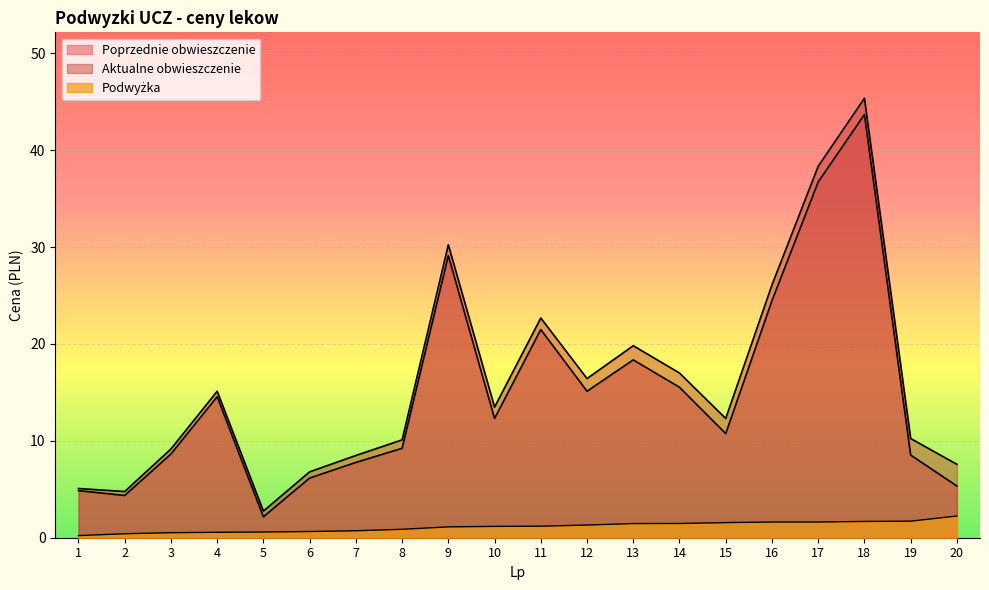

Reading left to right, list all the values displayed in this chart.

Poprzednie obwieszczenie: 1=4.9	2=4.4	3=8.6	4=14.6	5=2.2	6=6.2	7=7.8	8=9.2	9=29.1	10=12.3	11=21.5	12=15.1	13=18.4	14=15.5	15=10.8	16=24.5	17=36.7	18=43.7	19=8.5	20=5.3
Aktualne obwieszczenie: 1=5.1	2=4.8	3=9.2	4=15.1	5=2.8	6=6.8	7=8.5	8=10.1	9=30.2	10=13.5	11=22.7	12=16.4	13=19.8	14=17.0	15=12.3	16=26.1	17=38.3	18=45.4	19=10.2	20=7.6
Podwyżka: 1=0.2	2=0.4	3=0.5	4=0.6	5=0.6	6=0.6	7=0.7	8=0.9	9=1.1	10=1.2	11=1.2	12=1.3	13=1.5	14=1.5	15=1.6	16=1.6	17=1.6	18=1.7	19=1.7	20=2.2